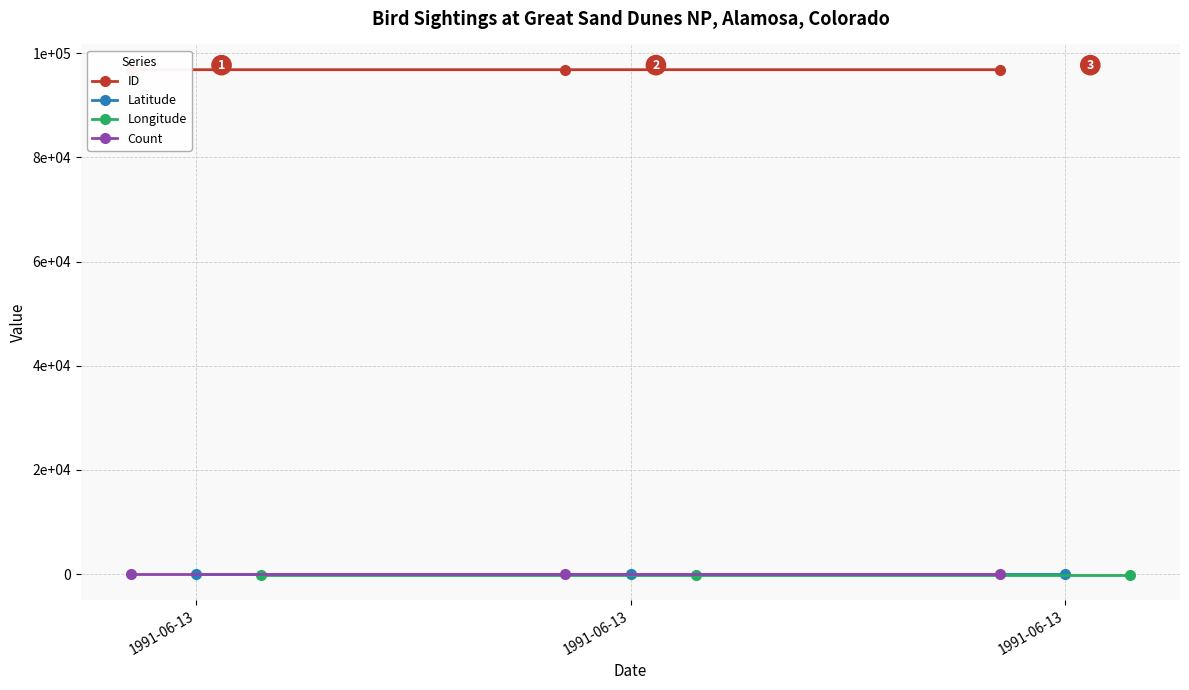

Reading left to right, list all the values displayed in this chart.

ID: 1991-06-13=96837.0	1991-06-13=96838.0	1991-06-13=96839.0
Latitude: 1991-06-13=37.7	1991-06-13=37.7	1991-06-13=37.7
Longitude: 1991-06-13=-105.6	1991-06-13=-105.6	1991-06-13=-105.6
Count: 1991-06-13=1.0	1991-06-13=1.0	1991-06-13=1.0